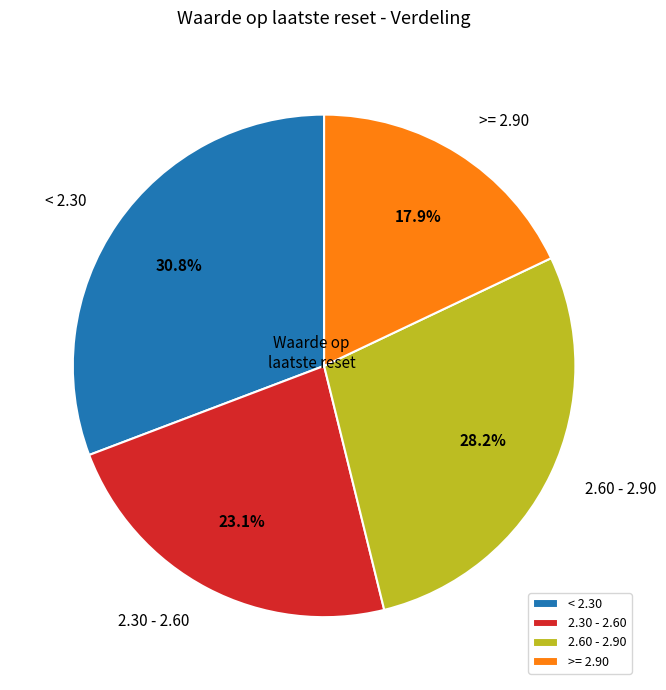

What is the ratio of the value at 2.60 - 2.90 to the value at >= 2.90?

1.6